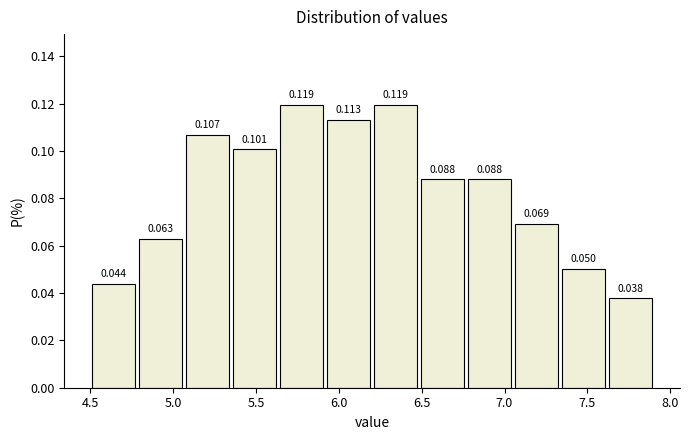

Reading left to right, list every bar in this chart as the range it spans on the x-axis followed by its height. The bar edges are not printed on the chart, so give them approximately, as read against the axis.

4.50 to 4.80: 0.044
4.80 to 5.05: 0.063
5.05 to 5.35: 0.107
5.35 to 5.65: 0.101
5.65 to 5.90: 0.119
5.90 to 6.20: 0.113
6.20 to 6.50: 0.119
6.50 to 6.75: 0.088
6.75 to 7.05: 0.088
7.05 to 7.35: 0.069
7.35 to 7.60: 0.050
7.60 to 7.90: 0.038